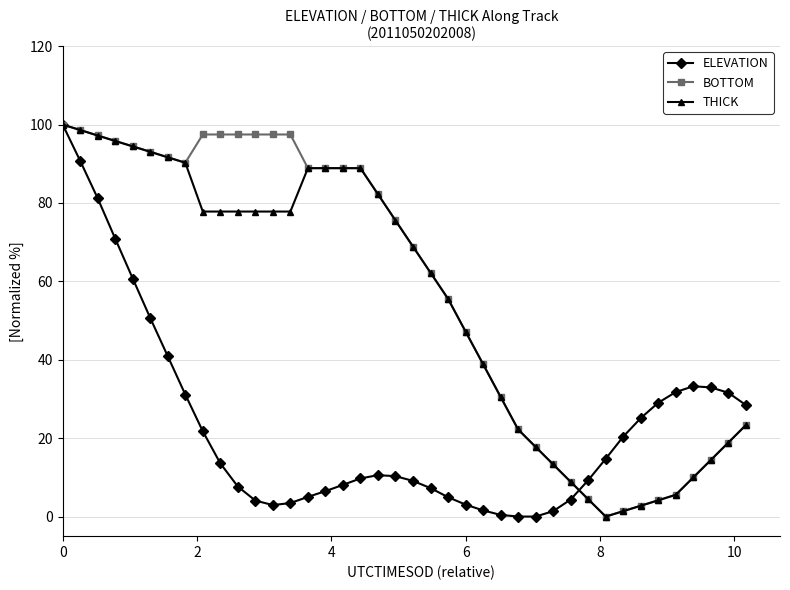

What is the value of the THICK point at the 2nd from the left?

98.6